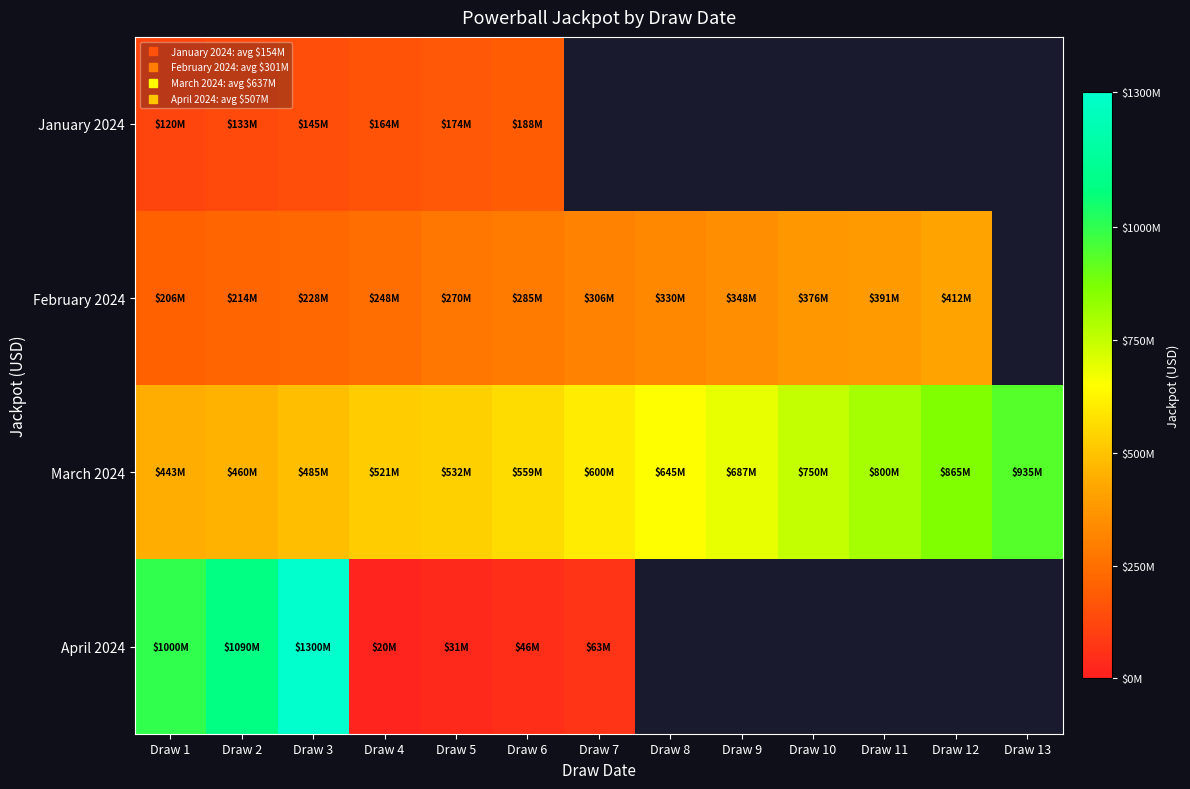

Which series has the largest range (max minus min)?

April 2024